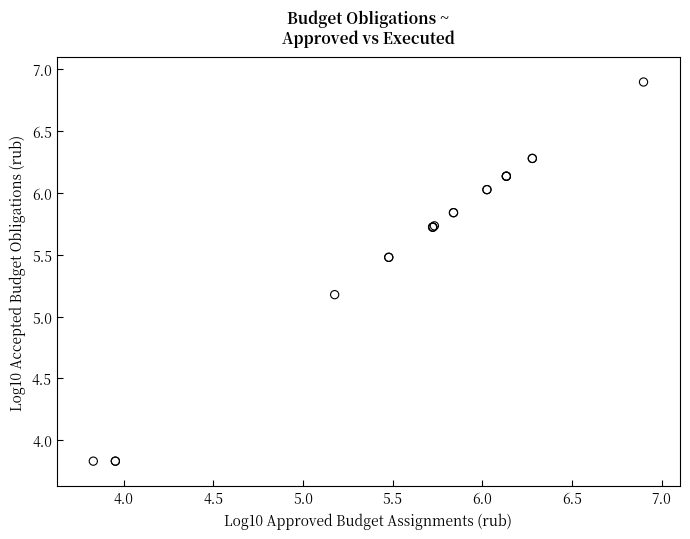

What Y value in the scatter plot is closest to 5?

5.2